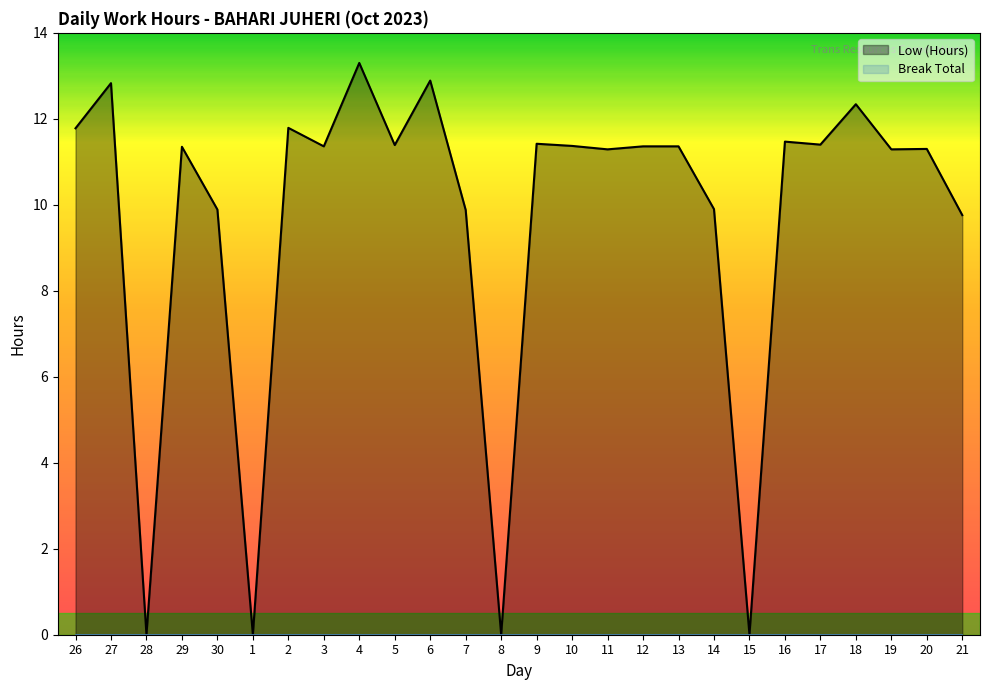

Between 16 and 7, which is larger?

16